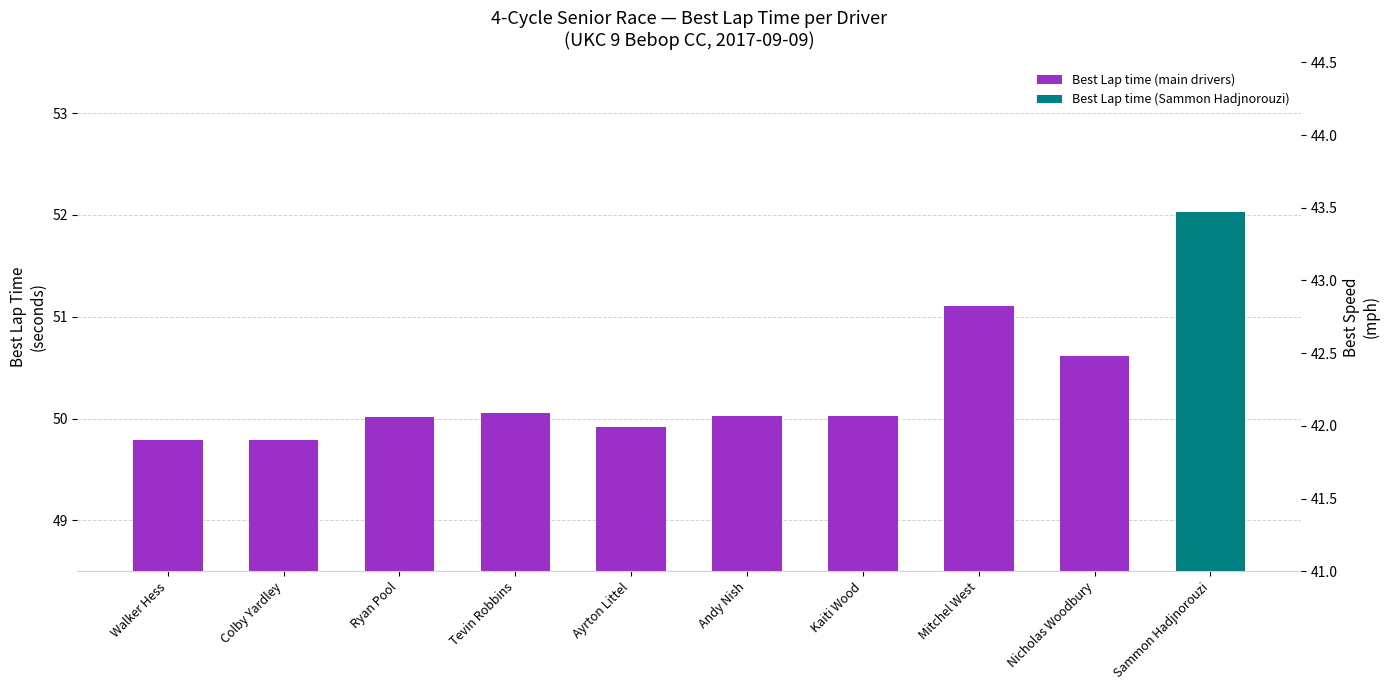

How many values are below 50?

3